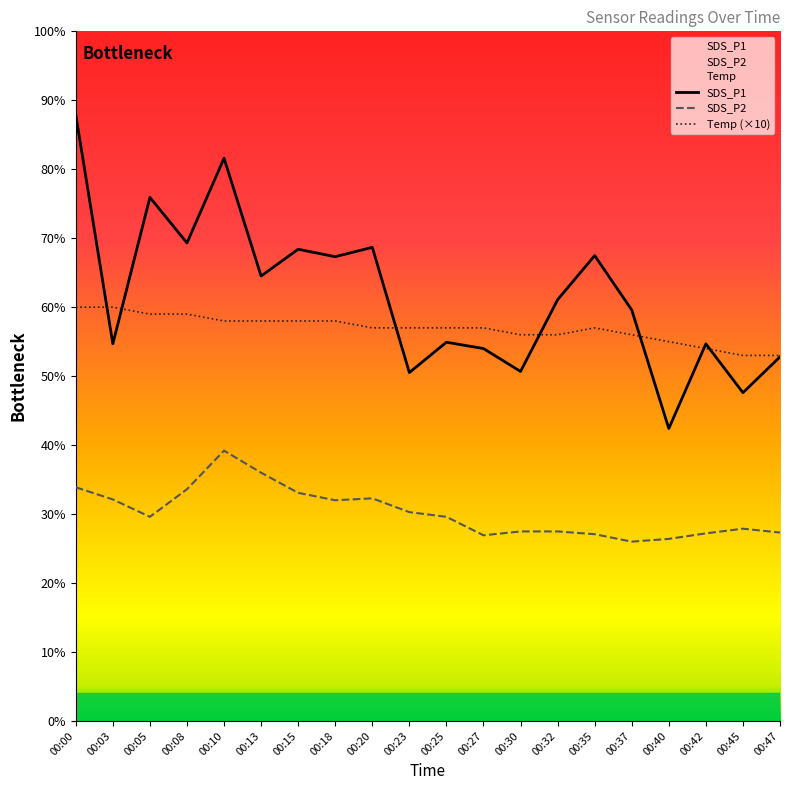

How many lines are shown in the chart?

3